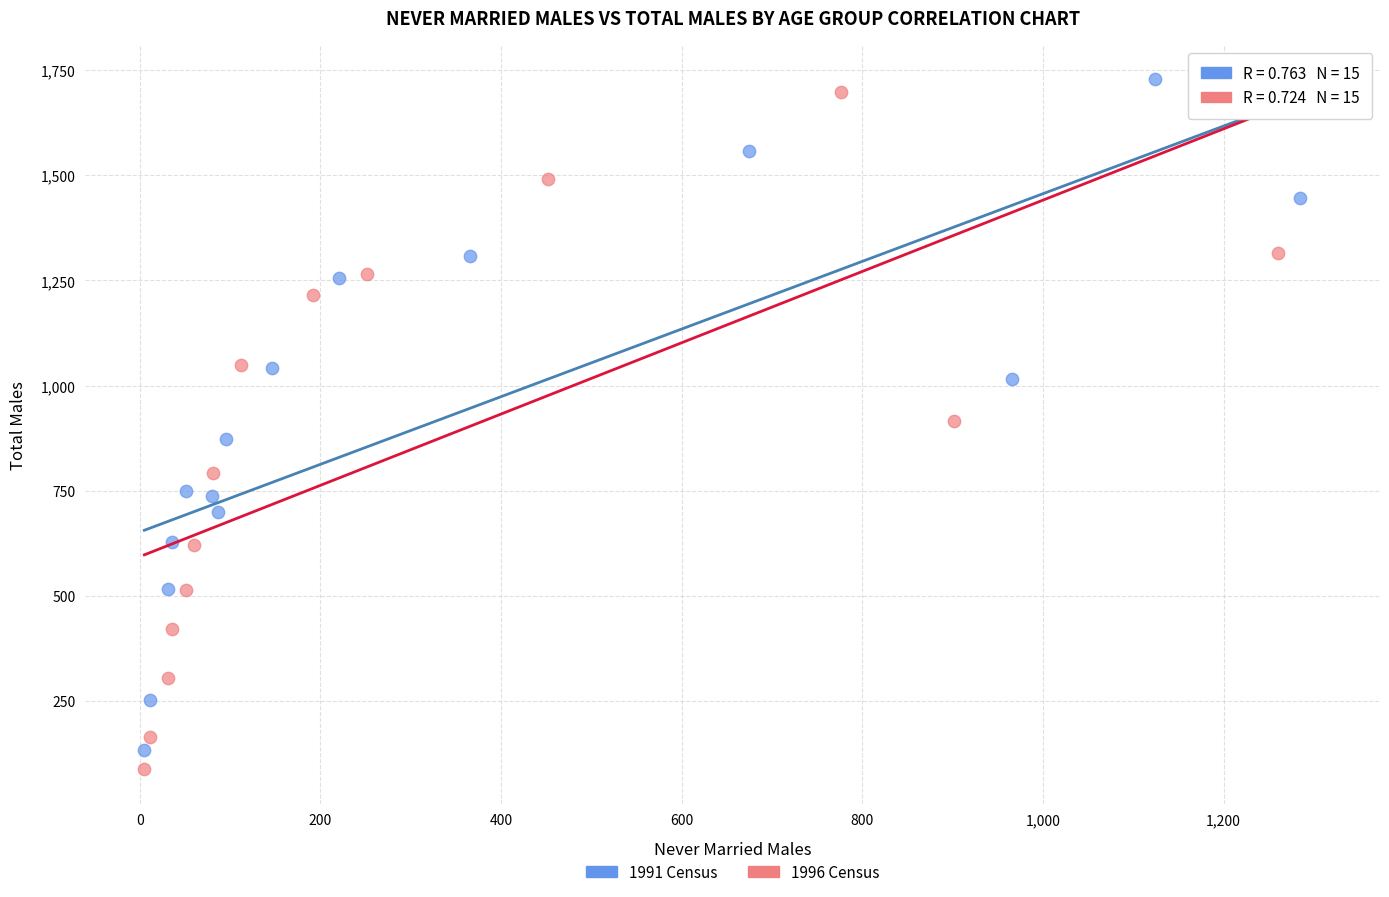

Which series has the largest Y range (max minus min)?

1996 Census